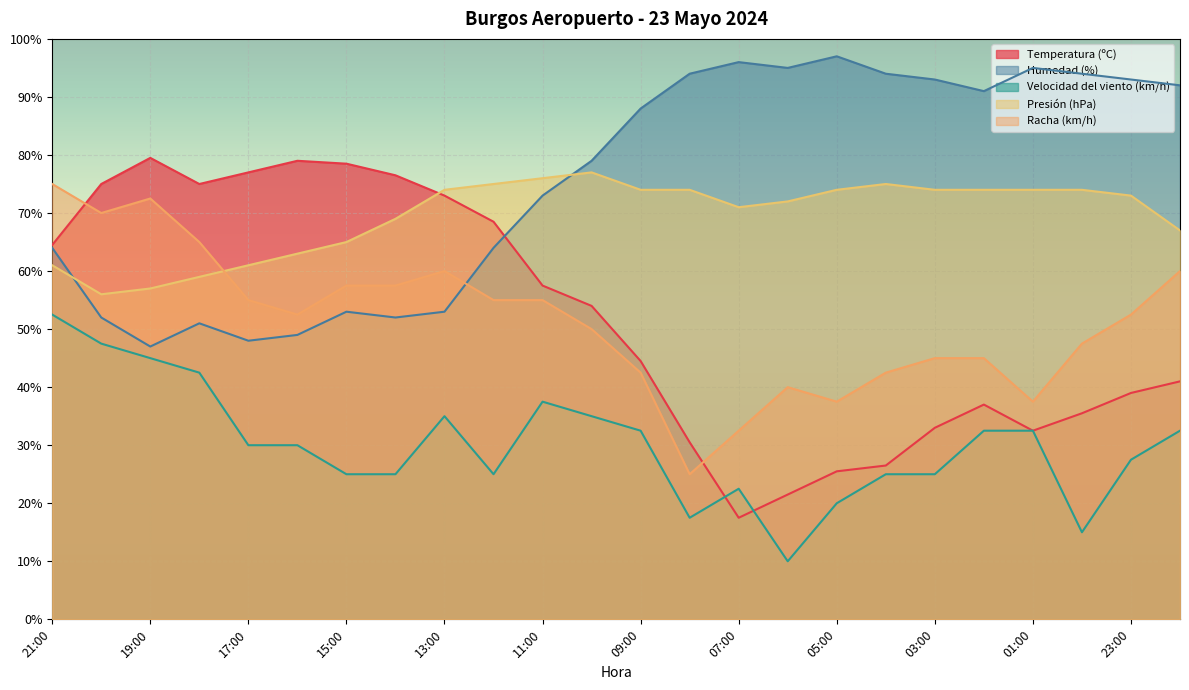

Reading right to left, transcribe all the data shown in this chart.

Temperatura (ºC): 41.0	39.0	35.5	32.5	37.0	33.0	26.5	25.5	21.5	17.5	30.5	44.5	54.0	57.5	68.5	73.0	76.5	78.5	79.0	77.0	75.0	79.5	75.0	64.5
Humedad (%): 92.0	93.0	94.0	95.0	91.0	93.0	94.0	97.0	95.0	96.0	94.0	88.0	79.0	73.0	64.0	53.0	52.0	53.0	49.0	48.0	51.0	47.0	52.0	64.0
Velocidad del viento (km/h): 32.5	27.5	15.0	32.5	32.5	25.0	25.0	20.0	10.0	22.5	17.5	32.5	35.0	37.5	25.0	35.0	25.0	25.0	30.0	30.0	42.5	45.0	47.5	52.5
Presión (hPa): 67.0	73.0	74.0	74.0	74.0	74.0	75.0	74.0	72.0	71.0	74.0	74.0	77.0	76.0	75.0	74.0	69.0	65.0	63.0	61.0	59.0	57.0	56.0	61.0
Racha (km/h): 60.0	52.5	47.5	37.5	45.0	45.0	42.5	37.5	40.0	32.5	25.0	42.5	50.0	55.0	55.0	60.0	57.5	57.5	52.5	55.0	65.0	72.5	70.0	75.0